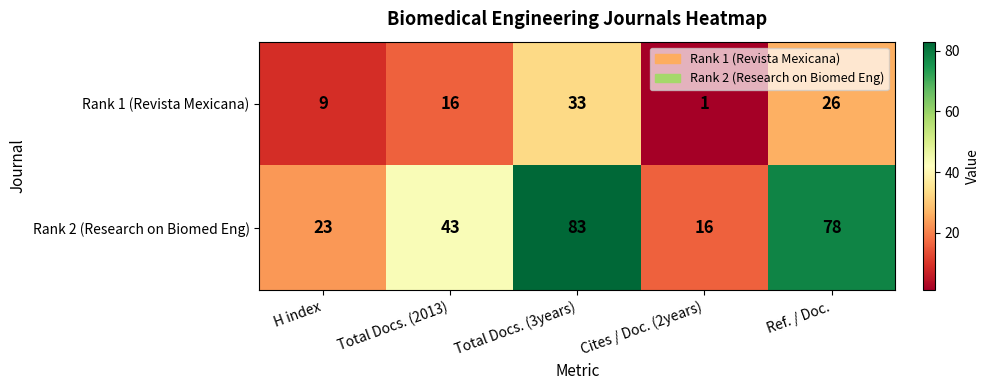

What value does the Rank 2 (Research on Biomed Eng) series have at Total Docs. (3years), to the nearest 5?

85